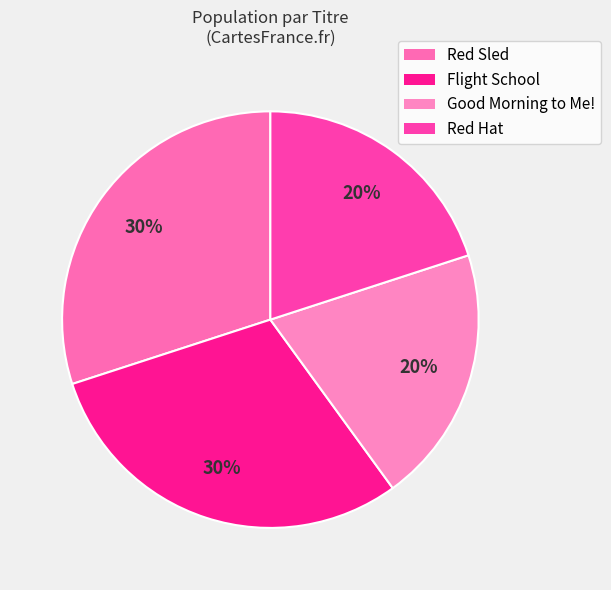

Between Good Morning to Me! and Flight School, which is larger?

Flight School